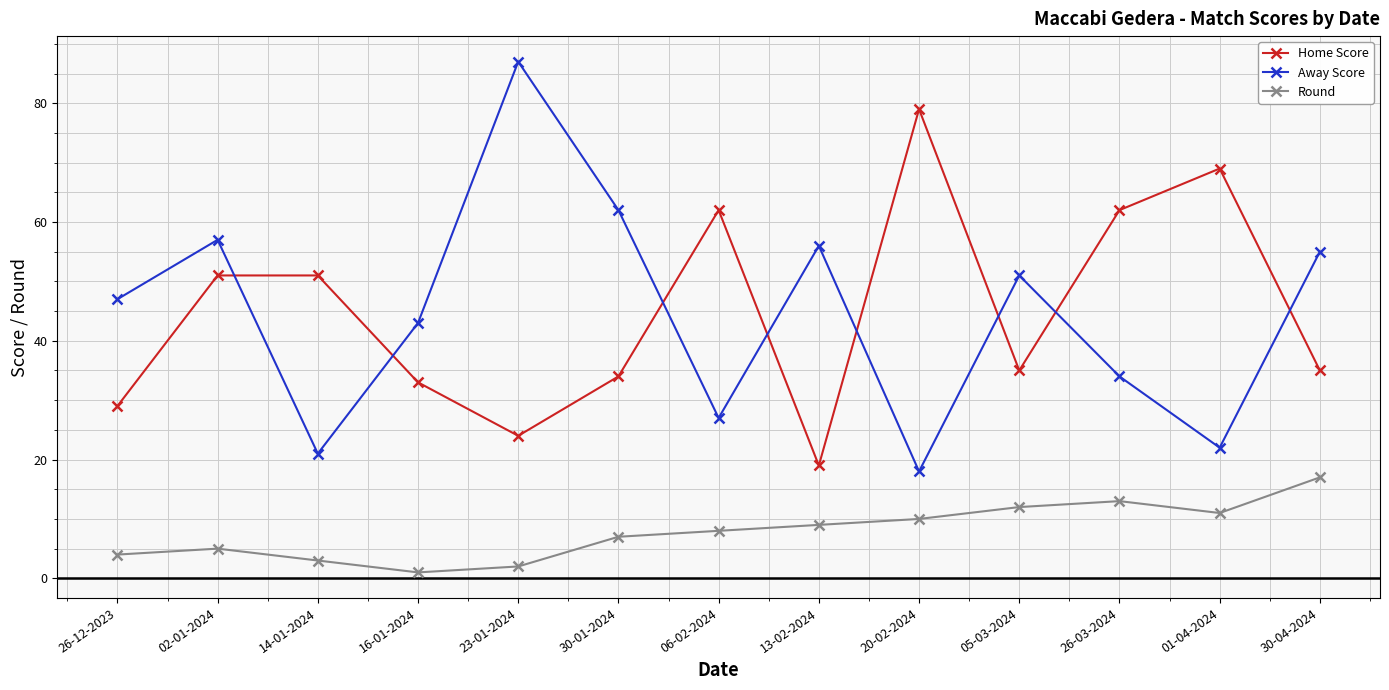

How many distinct data groups are displayed?

3